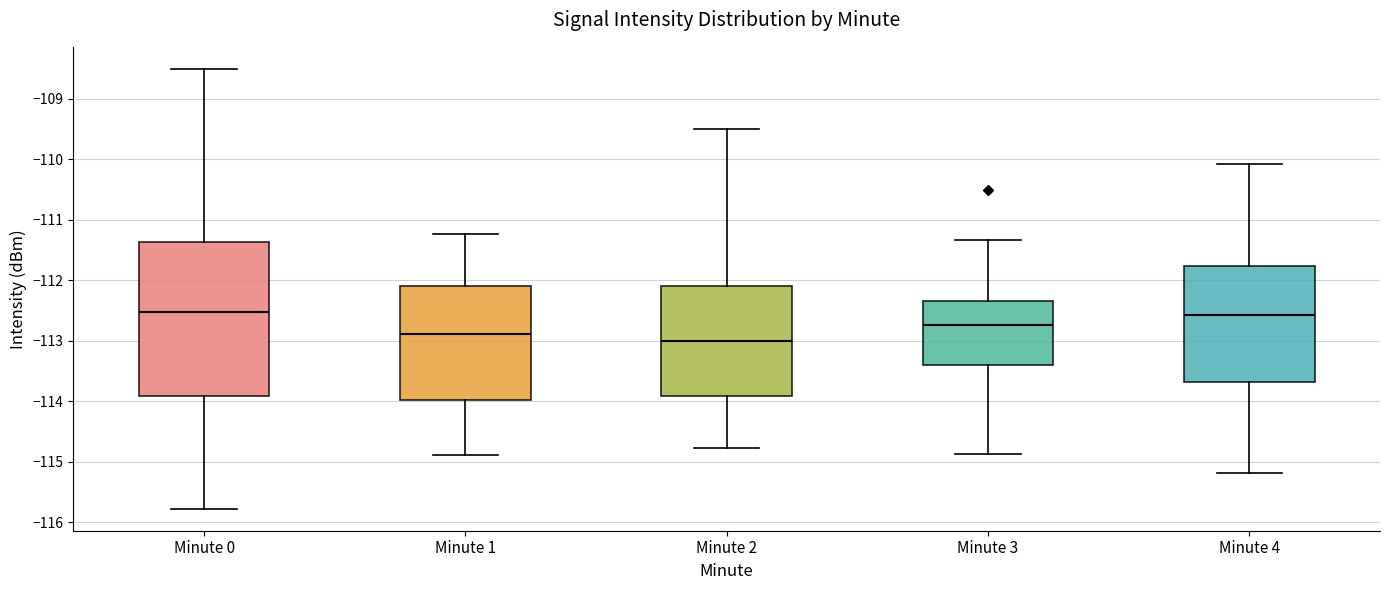

Where is the lower edge of the box for Minute 0 on the y-axis? The values are not printed on the chart, so give them approximately, as read against the axis.

-113.9